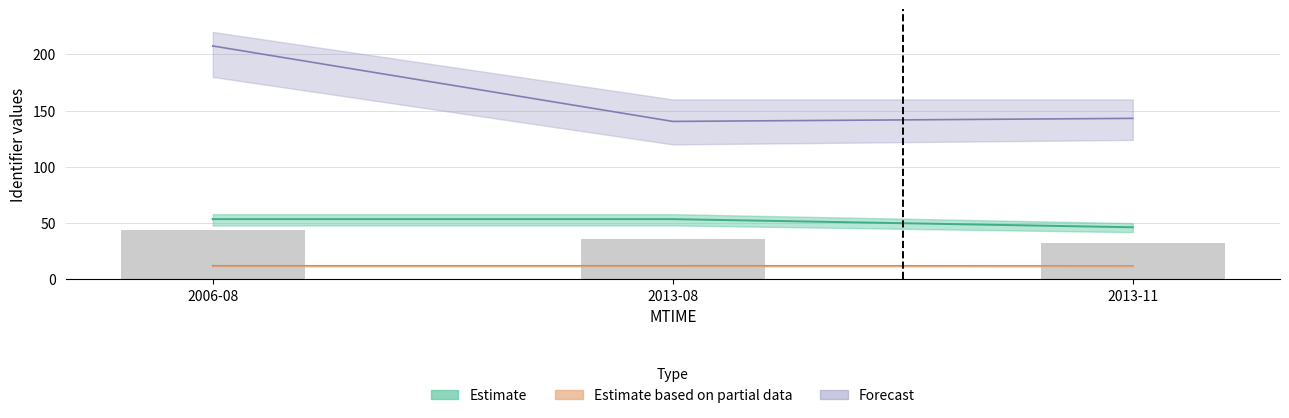

How many data points does each series have?

3